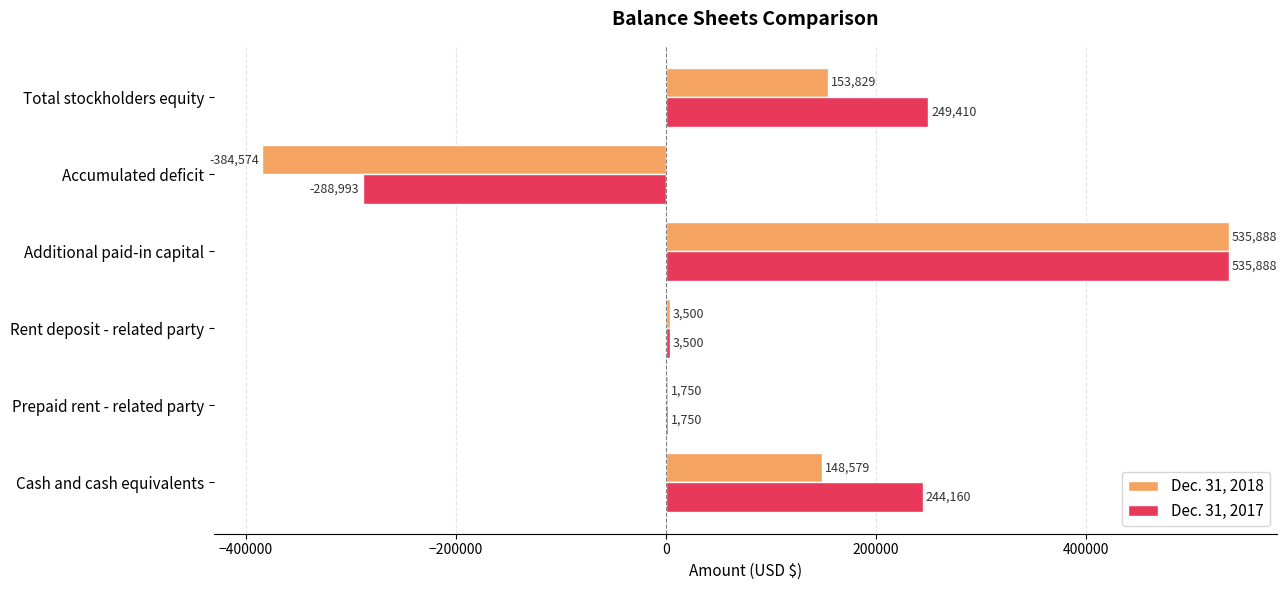

What is the total value across all series at Accumulated deficit?

-673567